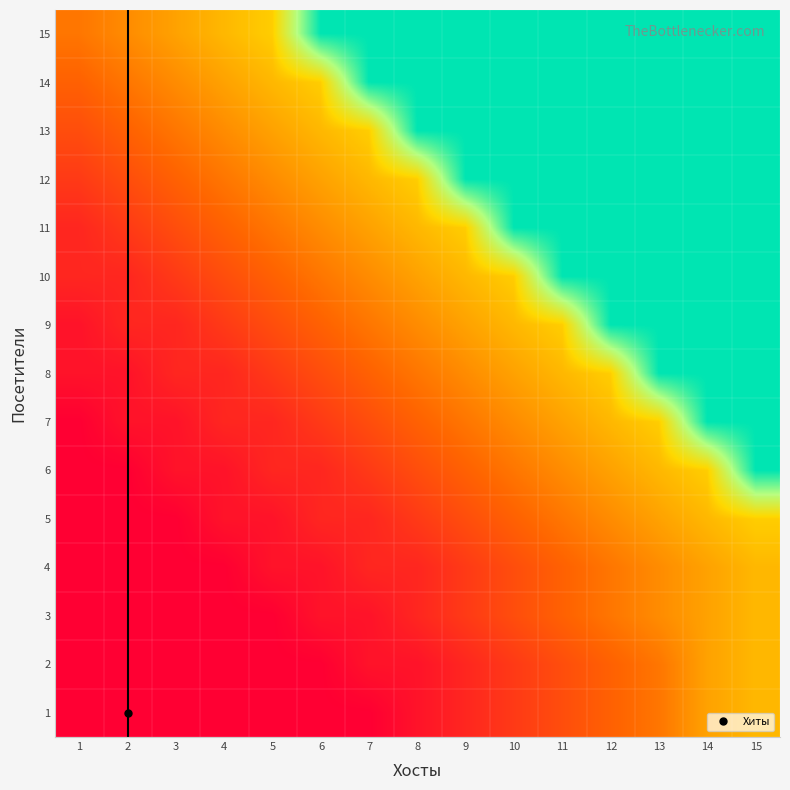

Count the number of data series in this chart.

15